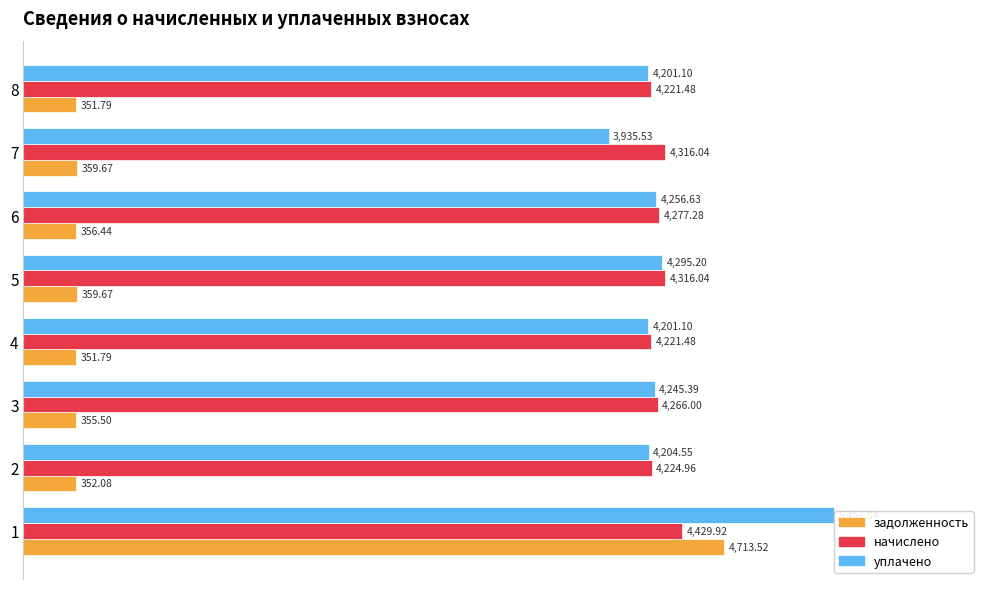

Is it true that уплачено equals 7133.3 at 8?

False